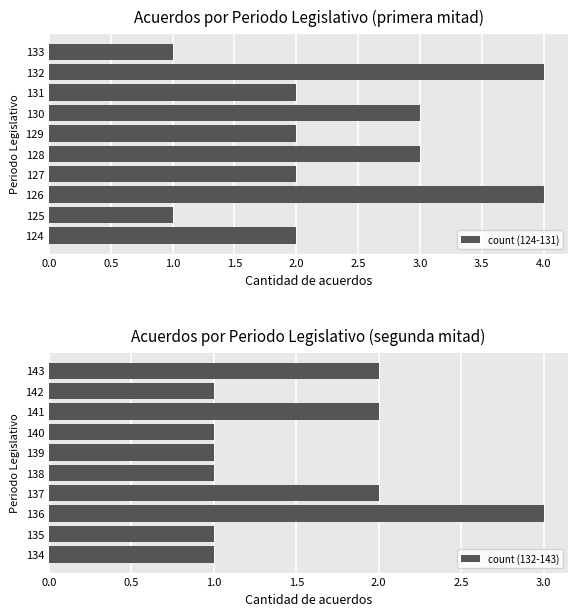

True or false: count (124-131) has a value of 1 at 133.

True